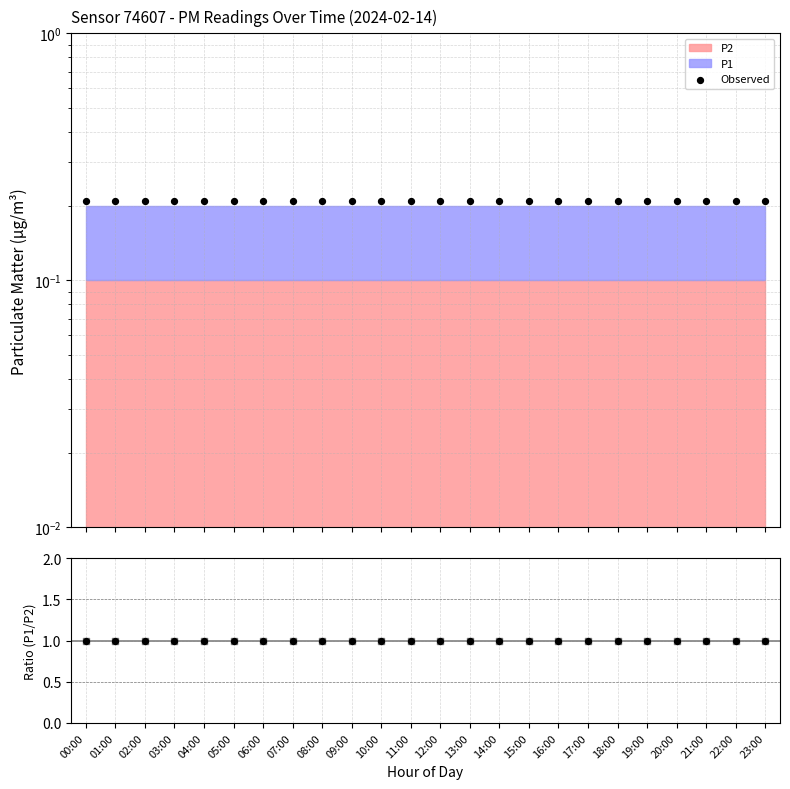

Is the value of P1/P2 at 19:00 greater than the value of Observed at 03:00?

Yes